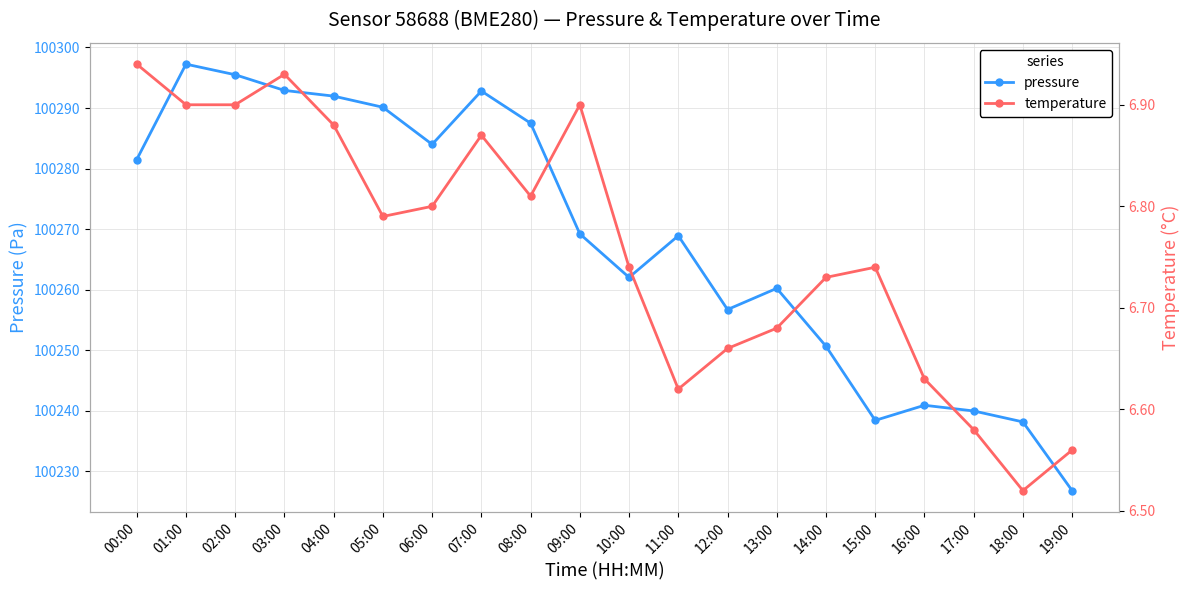

How many data points in pressure are less than 100269?

10